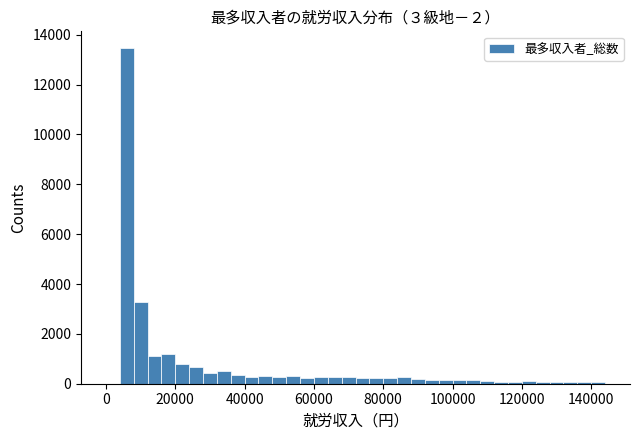

Around what value on the x-axis is the tallest bar? Give the approximate position of its centre, as read against the axis.

6000